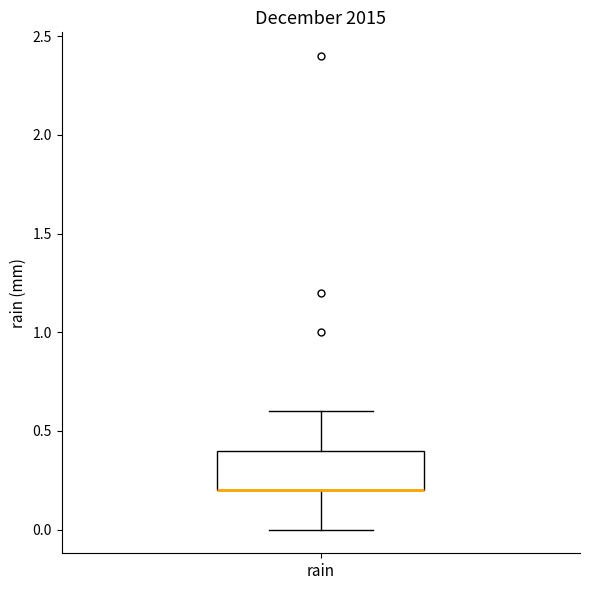

Where does the lower whisker of the box for rain end on the y-axis? The values are not printed on the chart, so give them approximately, as read against the axis.

0.0